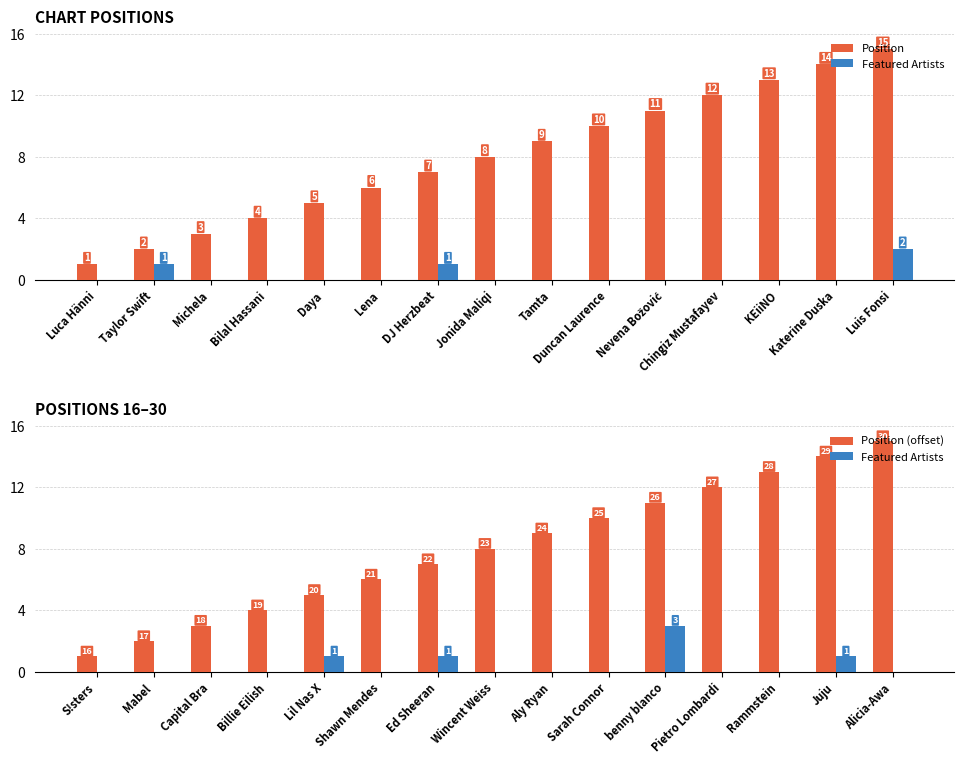

What is the value of the Position (offset) bar at the 3rd from the left?

3